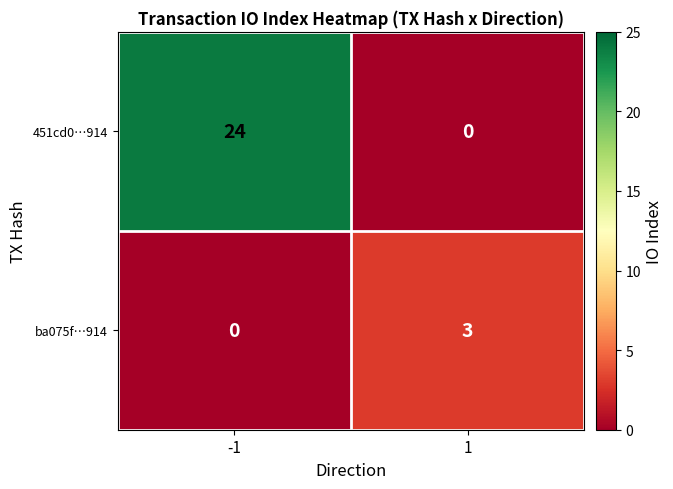

At which category is the sum across all series the highest?

-1